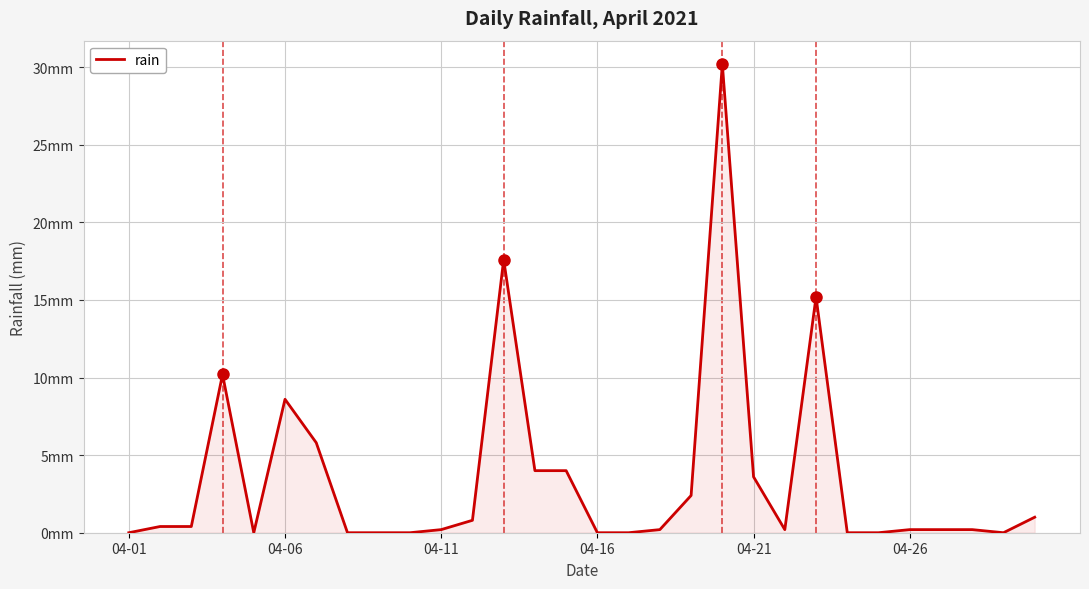

How many lines are shown in the chart?

1